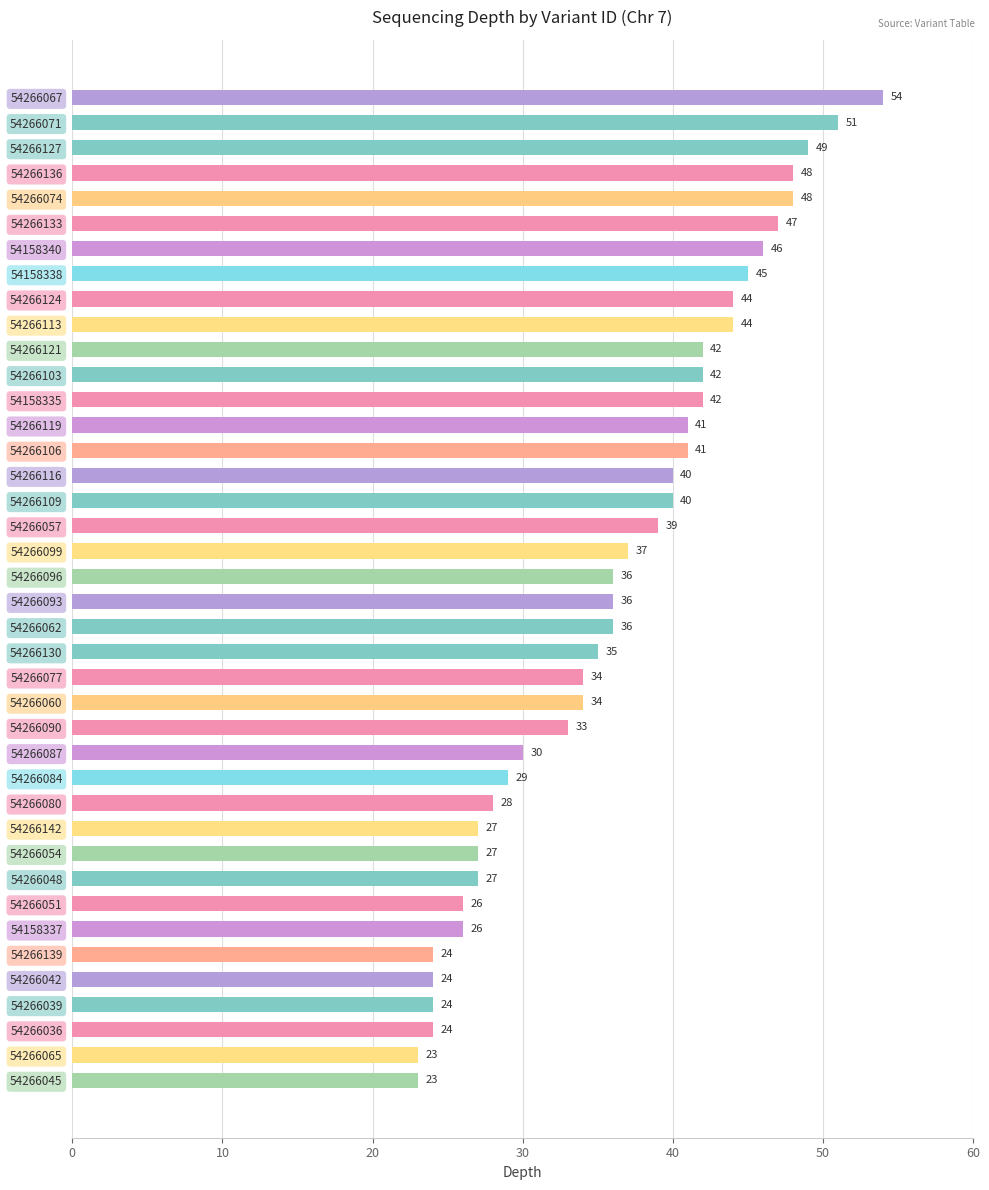

Reading top to bottom, transcribe all the data shown in this chart.

54	51	49	48	48	47	46	45	44	44	42	42	42	41	41	40	40	39	37	36	36	36	35	34	34	33	30	29	28	27	27	27	26	26	24	24	24	24	23	23